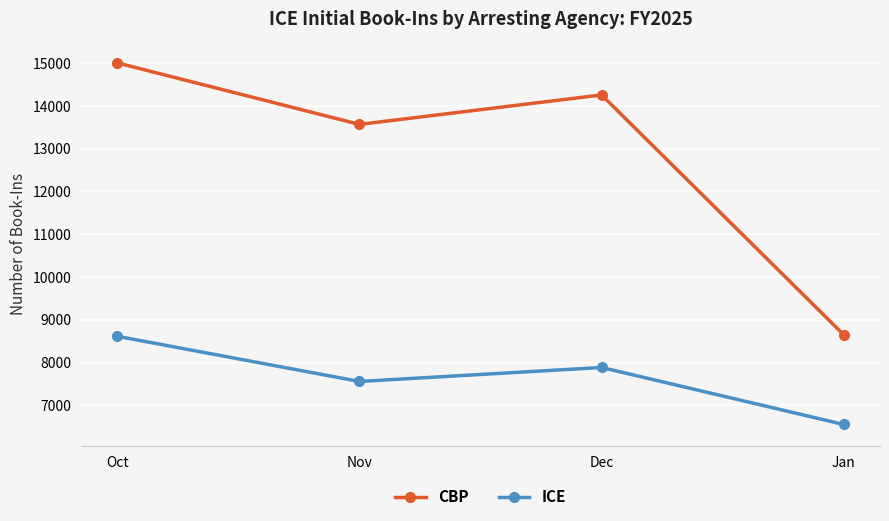

How many ICE values are between 7558 and 8614?

3